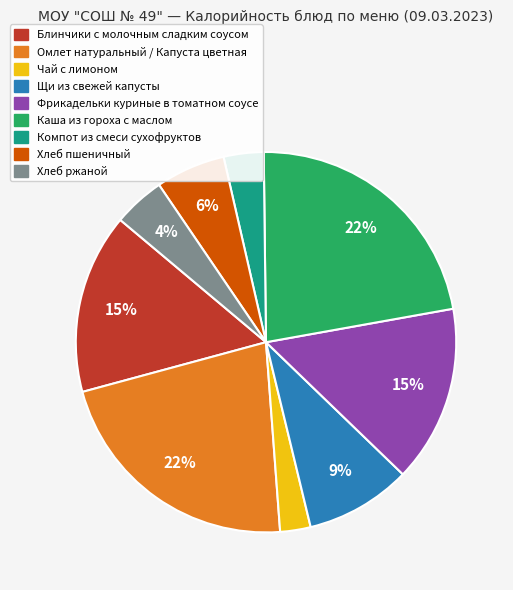

Does Щи из свежей капусты represent more than half of the total?

No